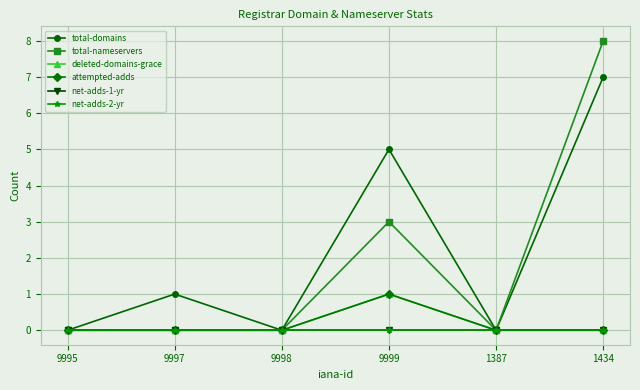

The deleted-domains-grace series shows 1 at 1387. True or false?

False